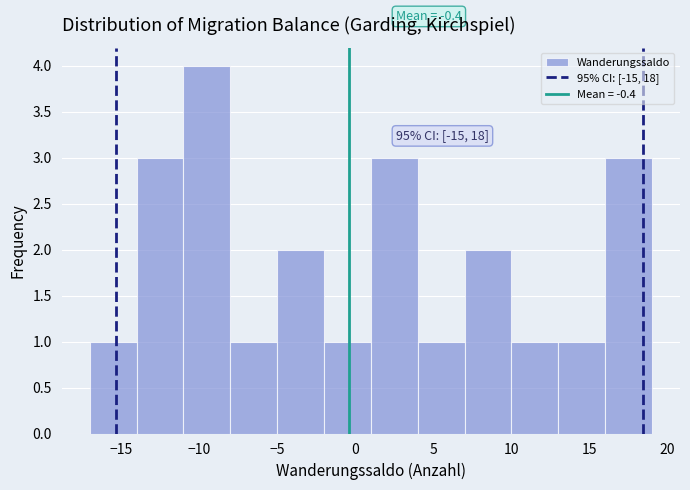

Over which range of the x-axis is the bar tallest?

-11 to -8